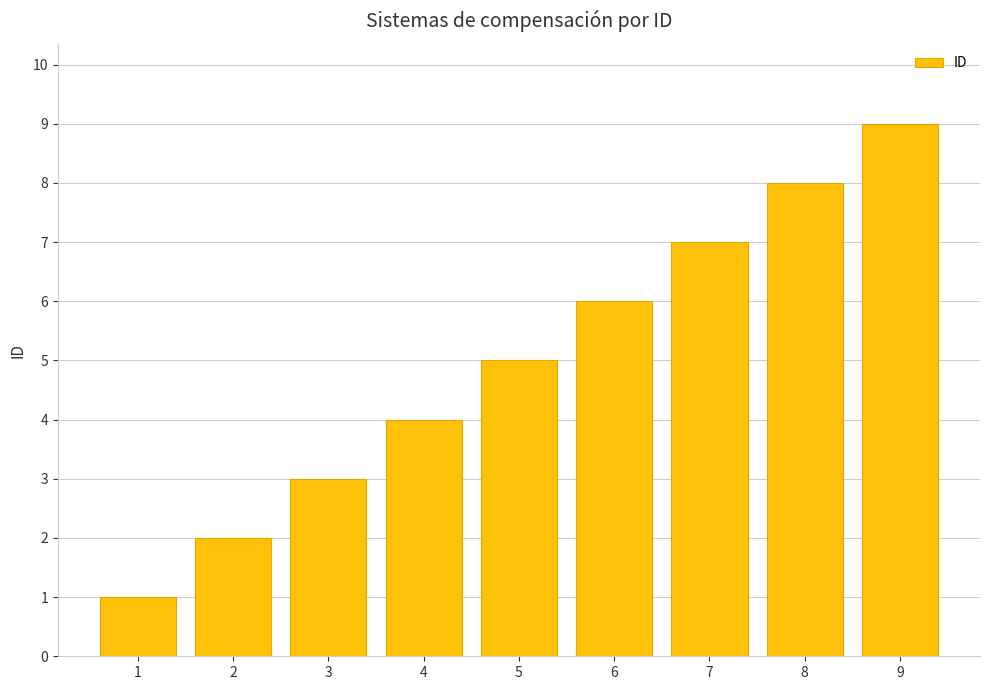

Reading left to right, list all the values displayed in this chart.

1=1	2=2	3=3	4=4	5=5	6=6	7=7	8=8	9=9